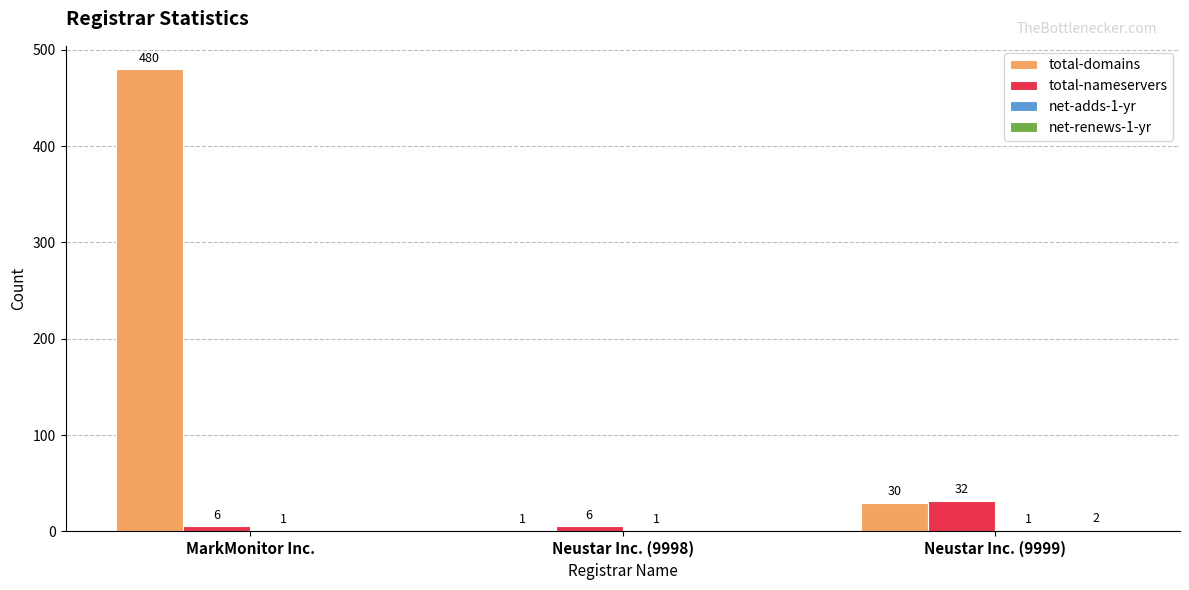

Between Neustar Inc. (9998) and Neustar Inc. (9999), which series saw the biggest shift?

total-domains